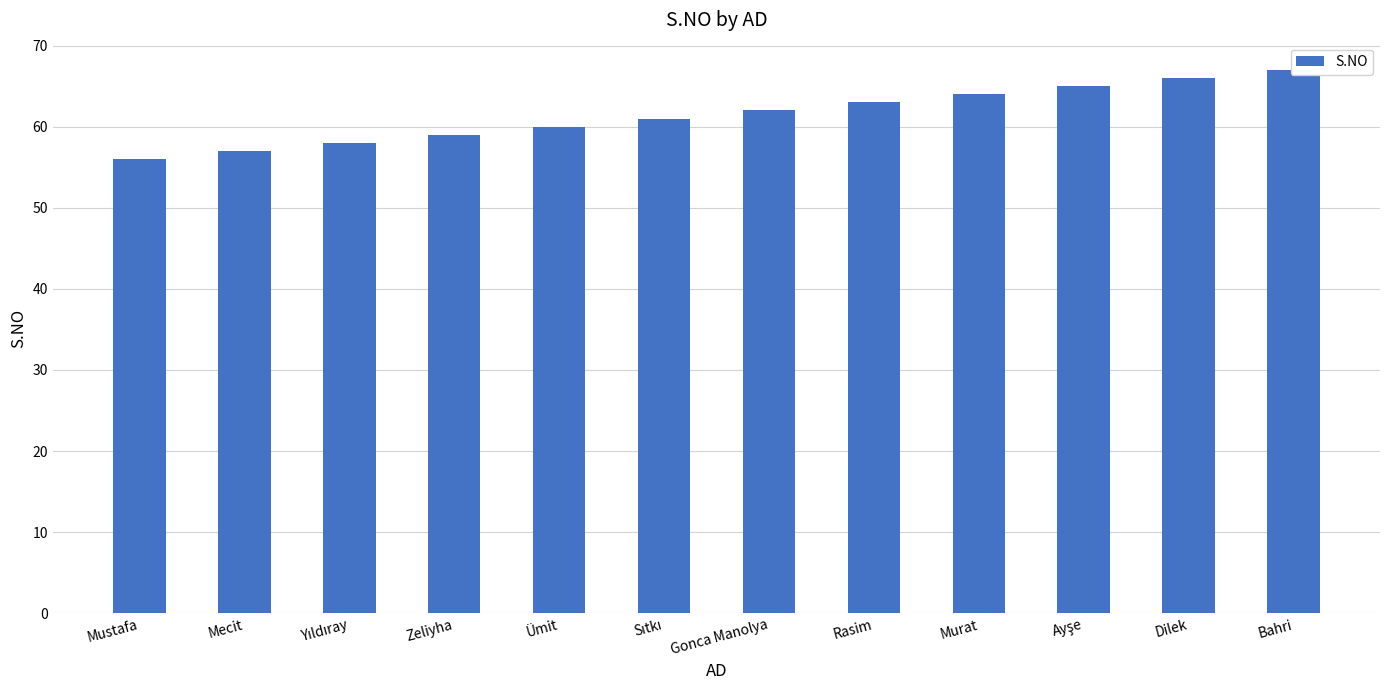

Rank the categories by value from lowest to highest.

Mustafa, Mecit, Yıldıray, Zeliyha, Ümit, Sıtkı, Gonca Manolya, Rasim, Murat, Ayşe, Dilek, Bahri